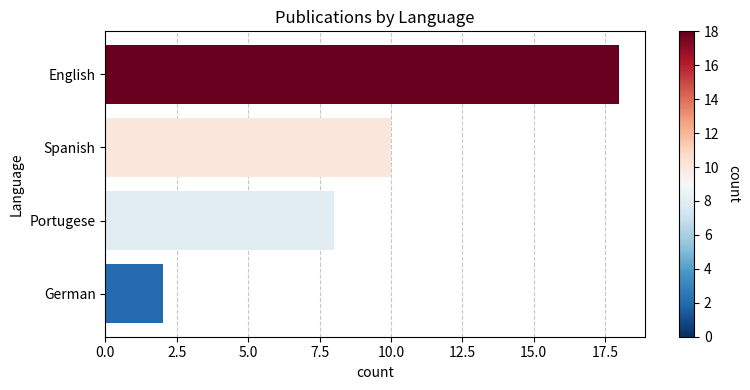

Which has a higher value, Portugese or German?

Portugese